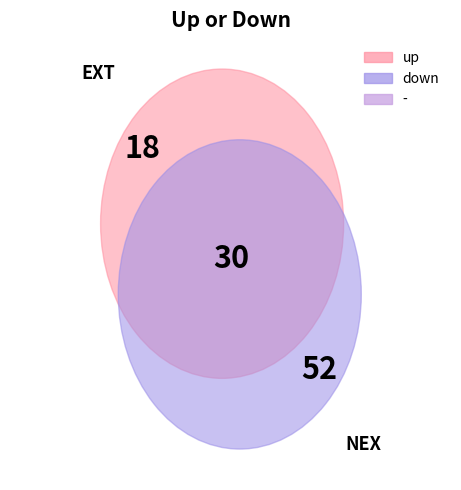

What is the change in value from up to -?

+12